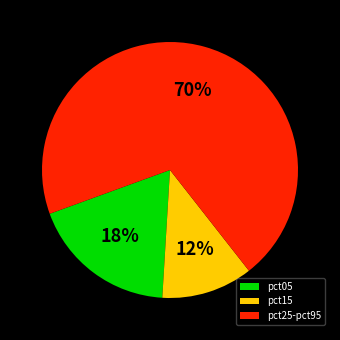

To the nearest percent, what portion does pct05 represent?

18%